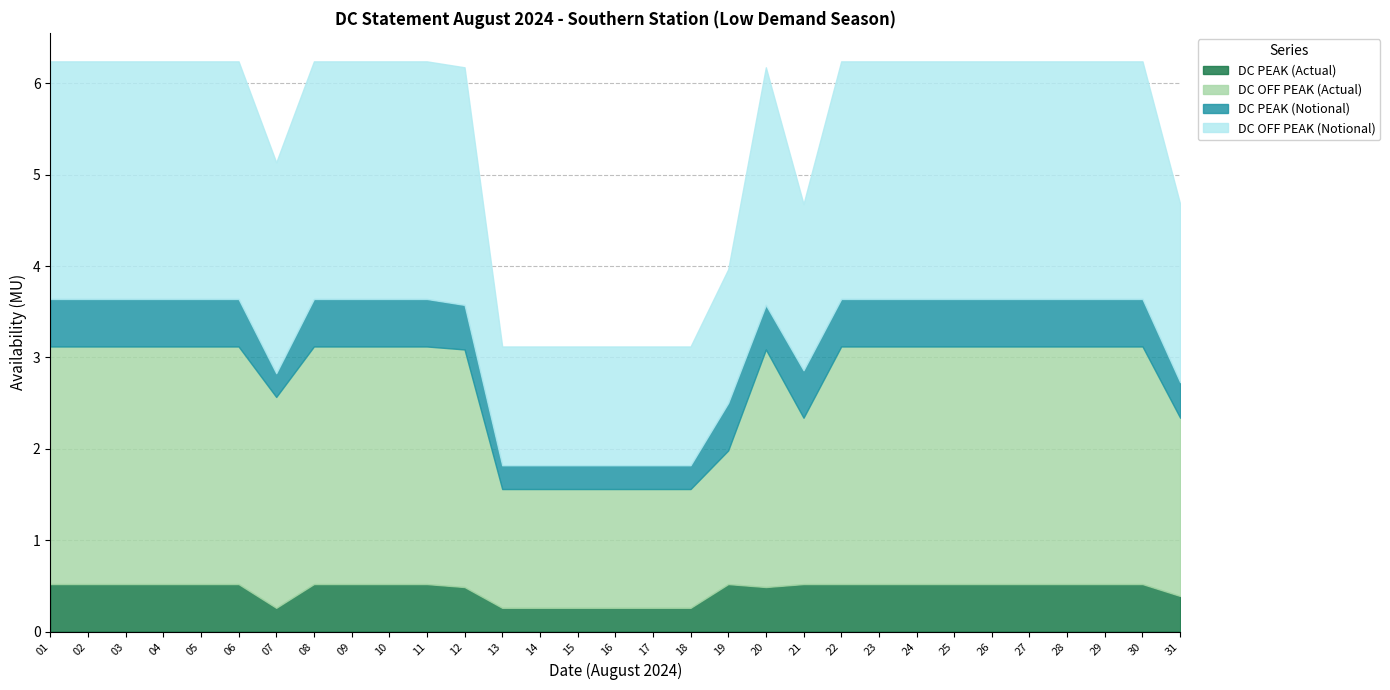

How many data points in DC OFF PEAK (Actual) are above 2?

22